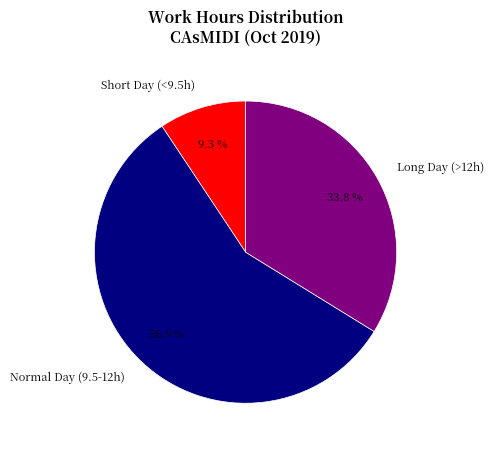

What is the ratio of the value at Long Day (>12h) to the value at Short Day (<9.5h)?

3.6